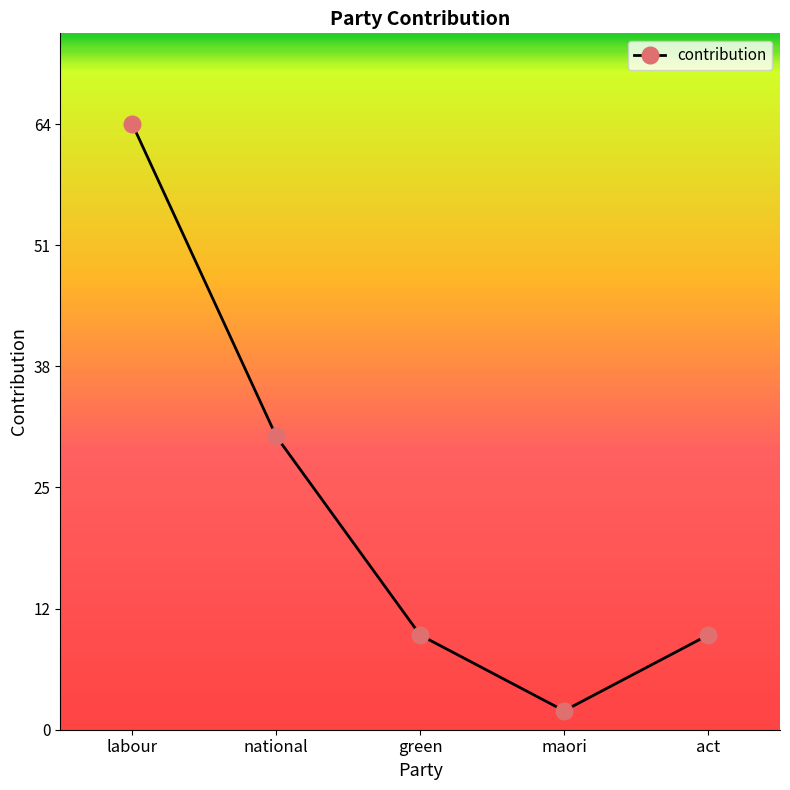

At which label is the value closest to 33?

national